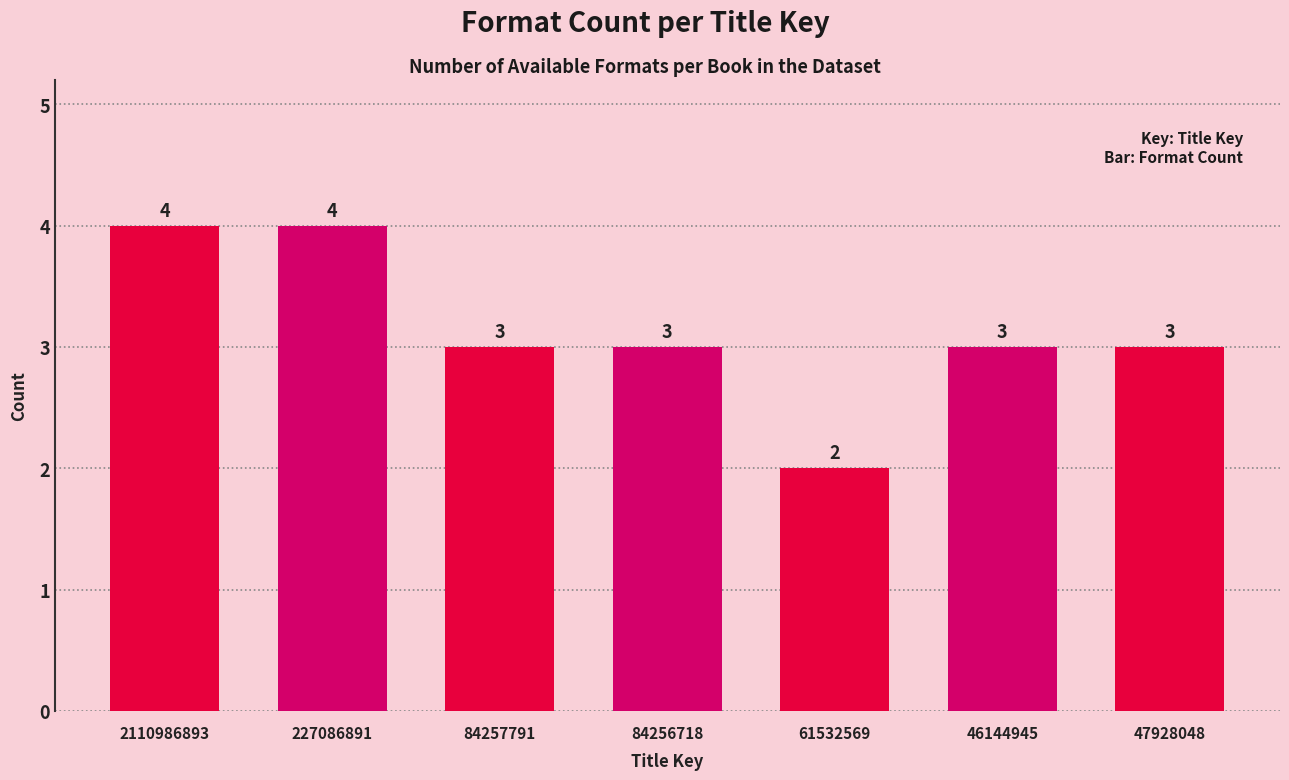

Reading right to left, what are all the values shown in this chart?

3	3	2	3	3	4	4